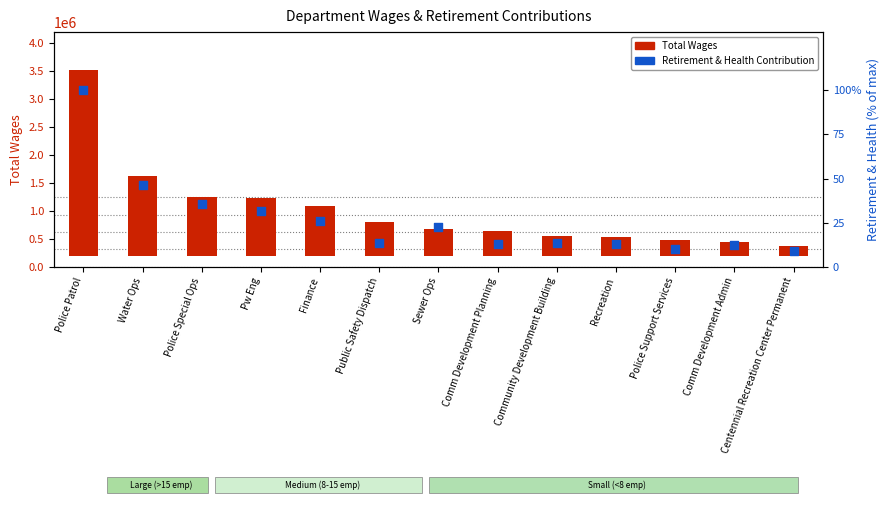

What is the total value across all series at Comm Development Admin?

242894.2